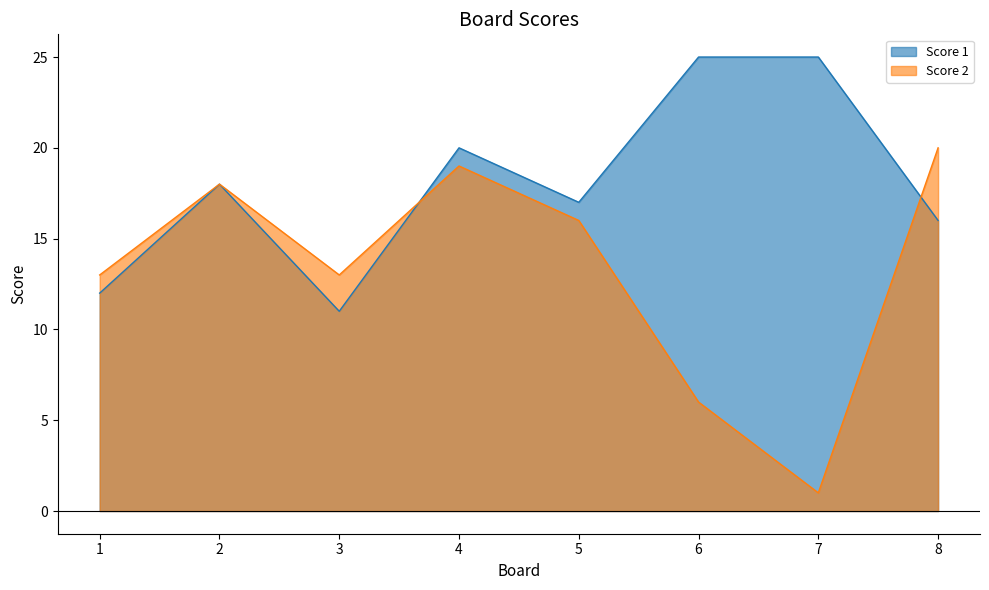

How many series are shown in this chart?

2